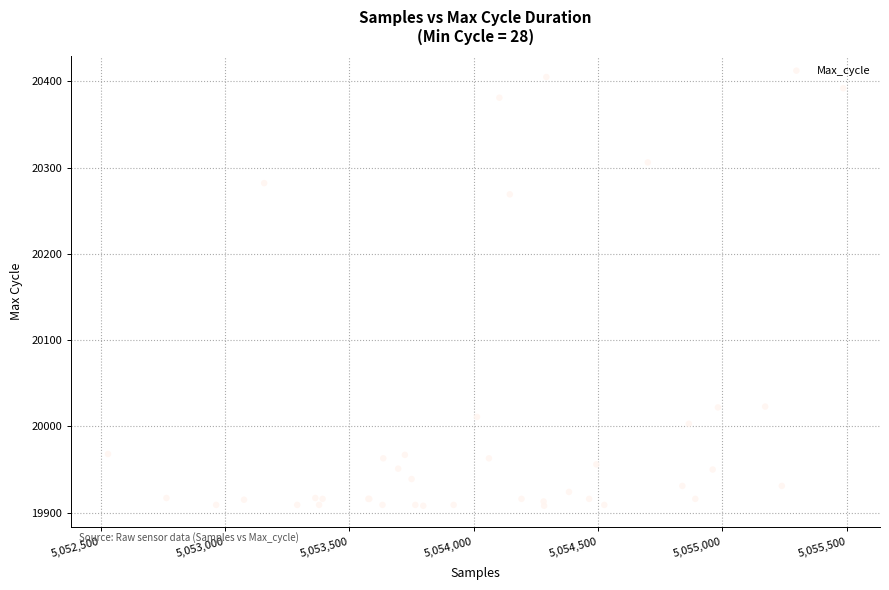

What Y value in the scatter plot is closest to 20156?

20269